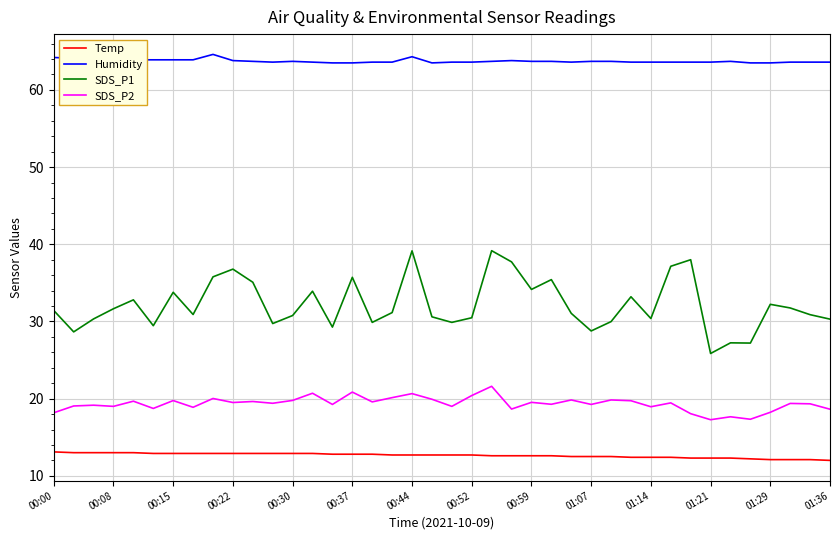

What is the maximum value shown in the chart?

64.6